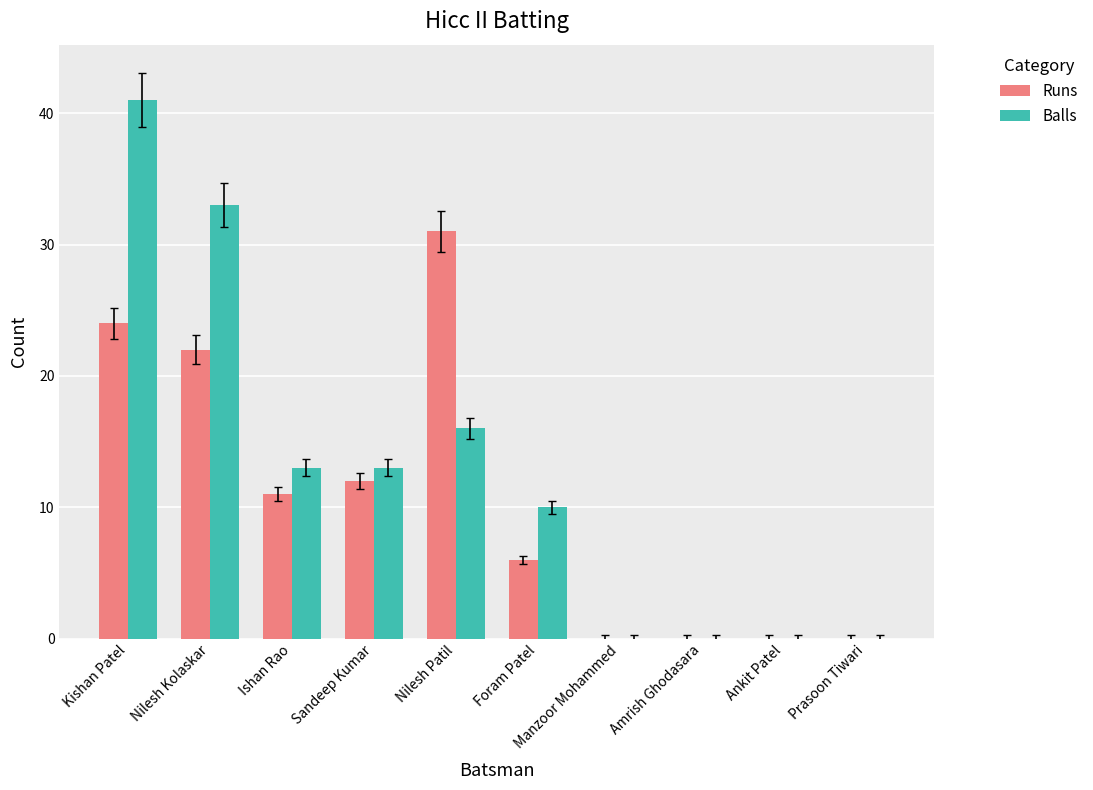

Between Nilesh Kolaskar and Prasoon Tiwari, which series saw the biggest shift?

Balls